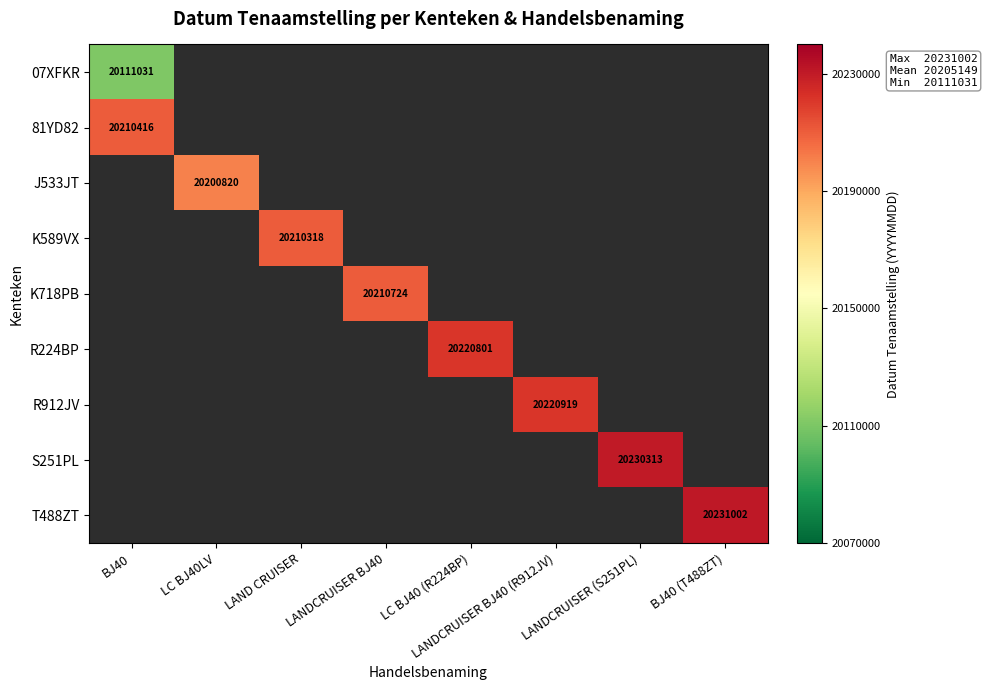

Is the value of T488ZT at BJ40 (T488ZT) greater than the value of K718PB at LC BJ40 (R224BP)?

No